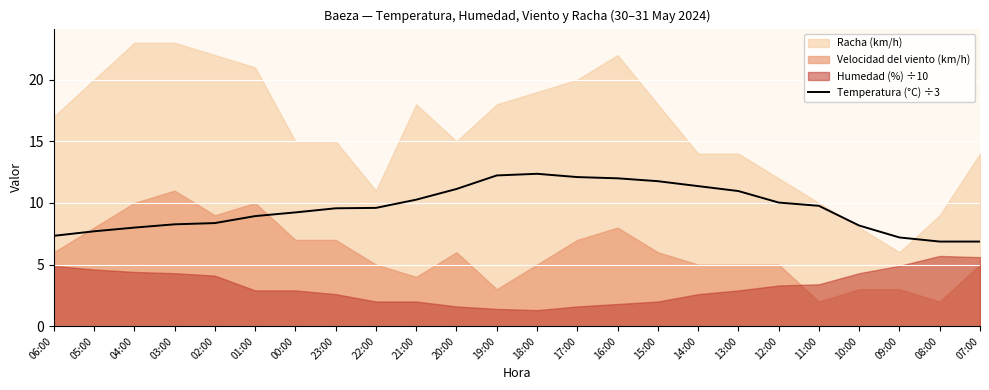

The Temperatura (°C) ÷3 series shows 4.3 at 22:00. True or false?

False